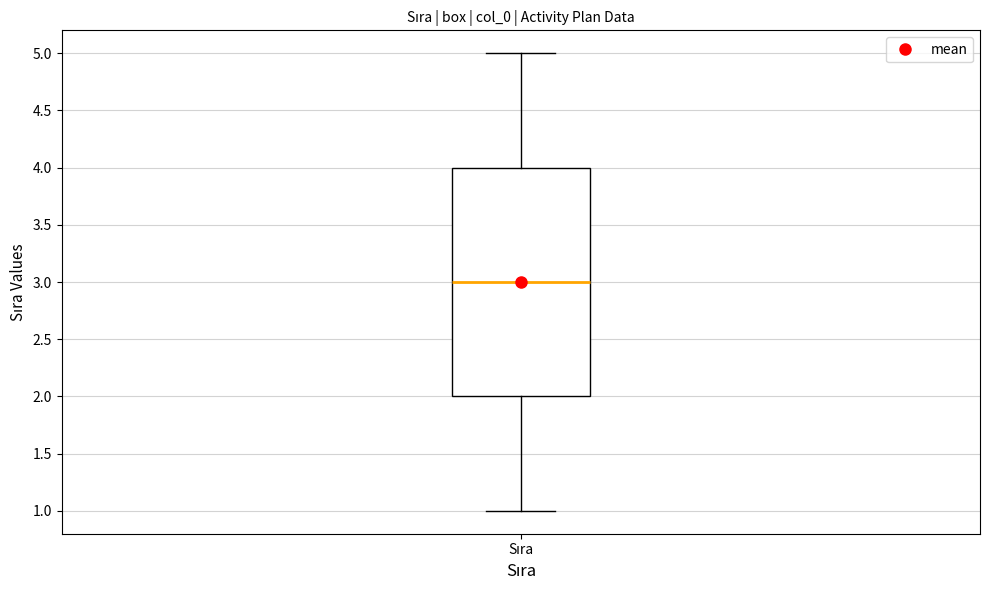

Read this box plot against the y-axis: the position of the median line, the range covered by the box, and the ends of both whiskers. The values are not printed on the chart, so give them approximately, as read against the axis.

median 3, box 2 to 4, whiskers 1 to 5